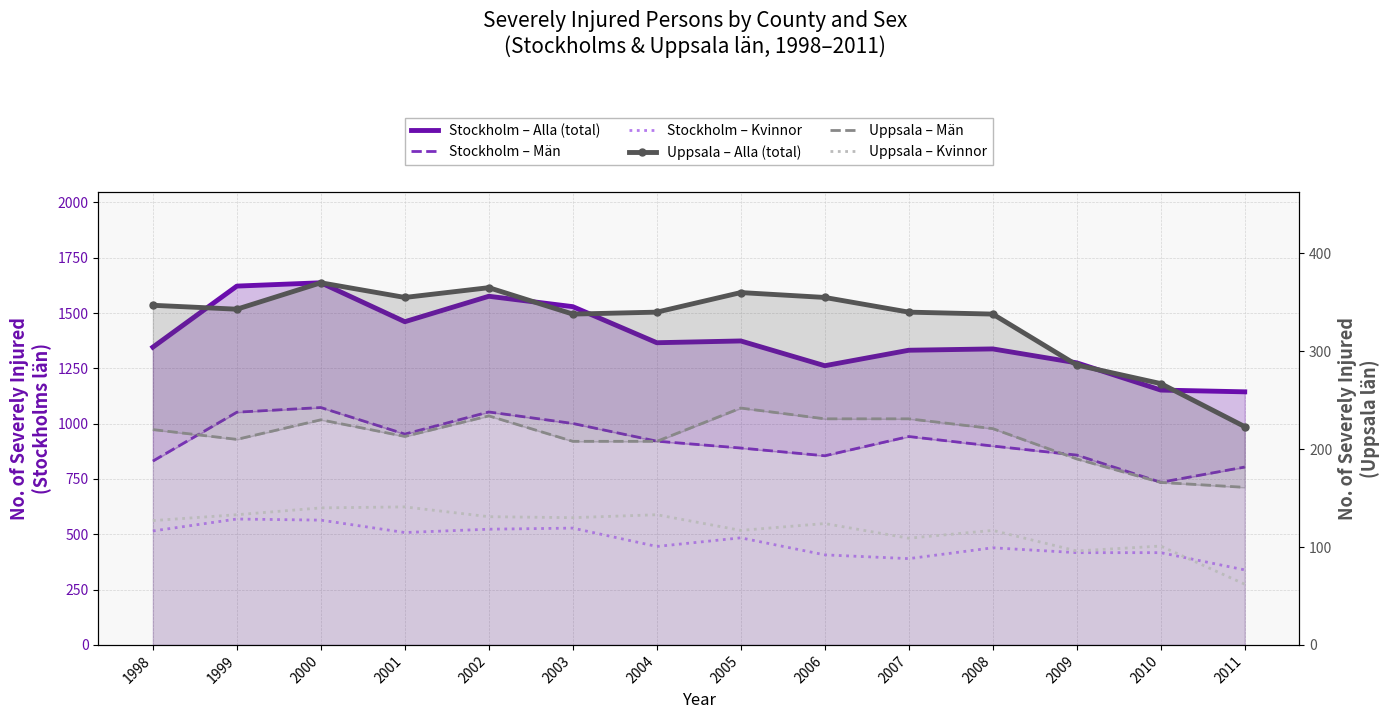

Which series has the widest spread of values?

Stockholm – Alla (total)